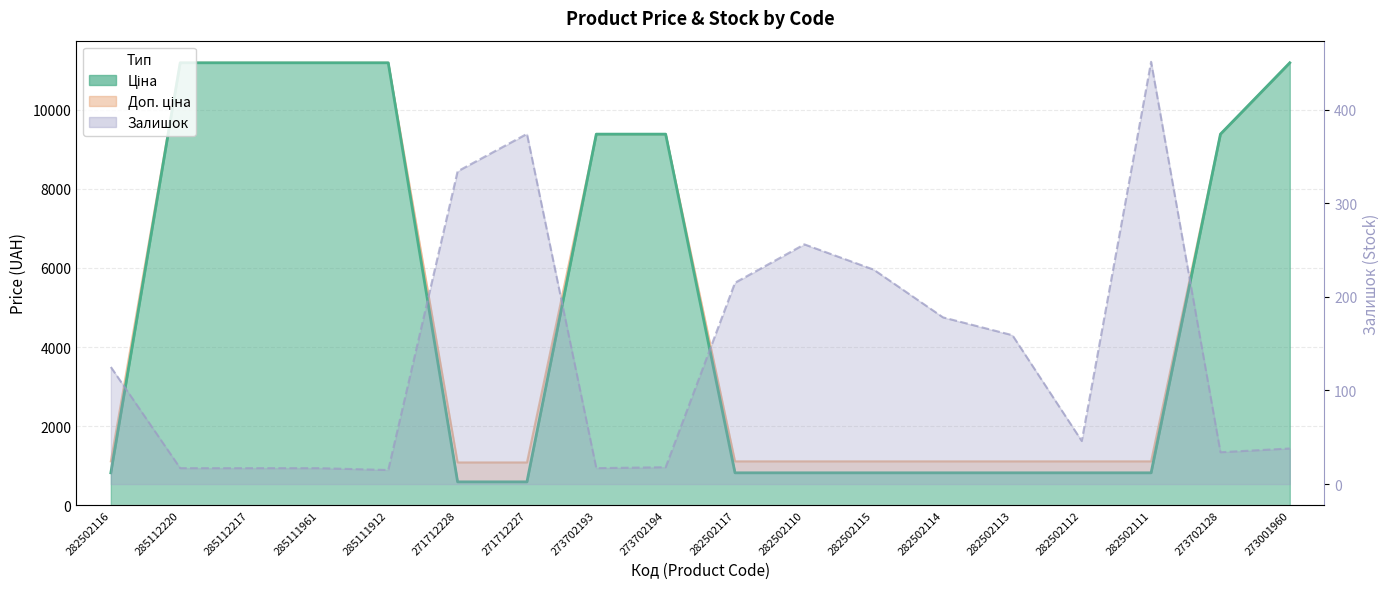

Reading left to right, what are all the values shown in this chart?

Ціна: 282502116=818.5	285112220=11188.2	285112217=11188.2	285111961=11188.2	285111912=11188.2	271712228=589.9	271712227=589.9	273702193=9384.0	273702194=9384.0	282502117=818.5	282502110=818.5	282502115=818.5	282502114=818.5	282502113=818.5	282502112=818.5	282502111=818.5	273702128=9384.0	273001960=11188.2
Доп. ціна: 282502116=1109.2	285112220=11188.2	285112217=11188.2	285111961=11188.2	285111912=11188.2	271712228=1081.7	271712227=1081.7	273702193=9384.0	273702194=9384.0	282502117=1109.2	282502110=1109.2	282502115=1109.2	282502114=1109.2	282502113=1109.2	282502112=1109.2	282502111=1109.2	273702128=9384.0	273001960=11188.2
Залишок: 282502116=125.0	285112220=17.0	285112217=17.0	285111961=17.0	285111912=15.0	271712228=334.0	271712227=374.0	273702193=17.0	273702194=18.0	282502117=215.0	282502110=256.0	282502115=229.0	282502114=178.0	282502113=159.0	282502112=46.0	282502111=451.0	273702128=34.0	273001960=38.0